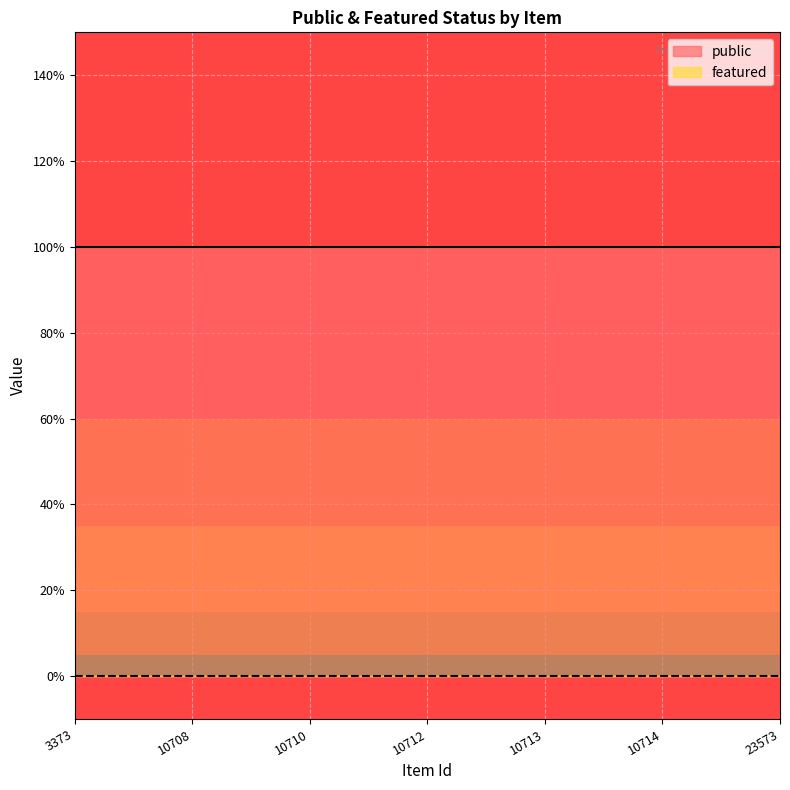

What is the greatest value displayed?

1